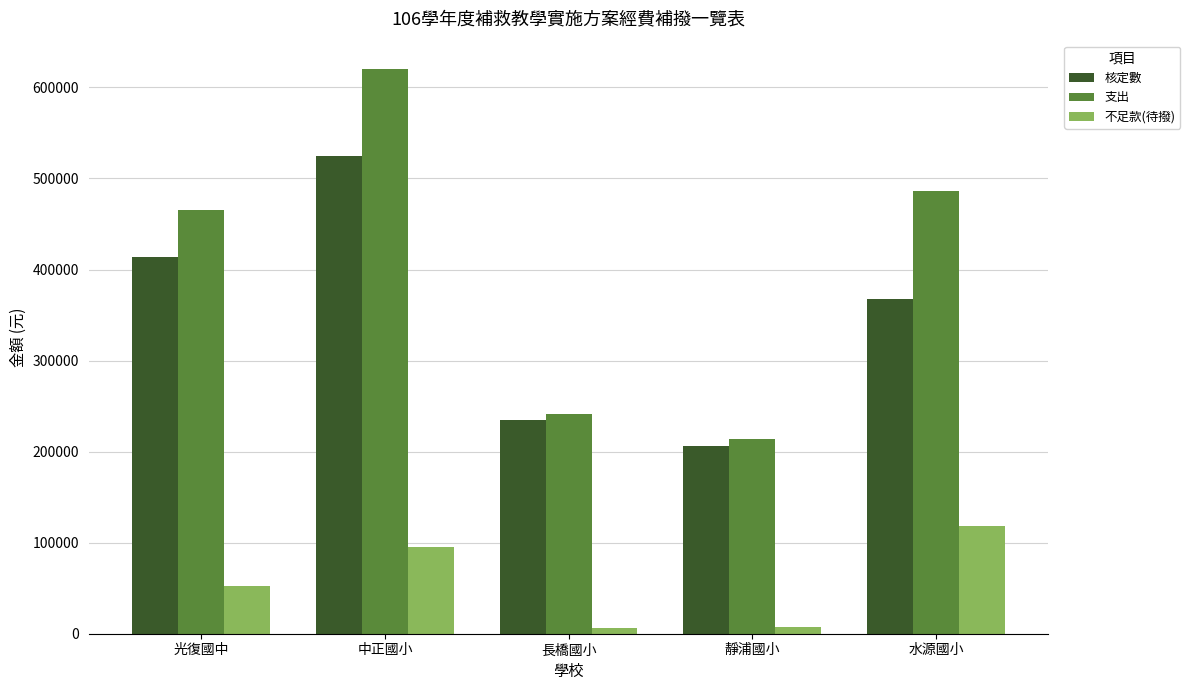

What is the difference between the 不足款(待撥) values at 長橋國小 and 水源國小?

112029